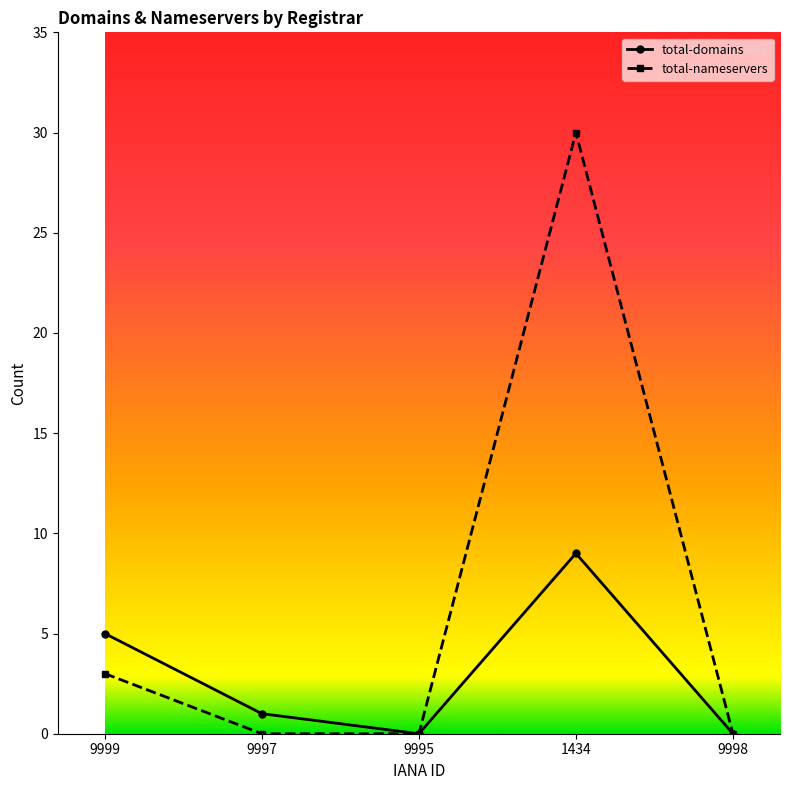

True or false: total-domains has more than 1 interior local peaks.

False